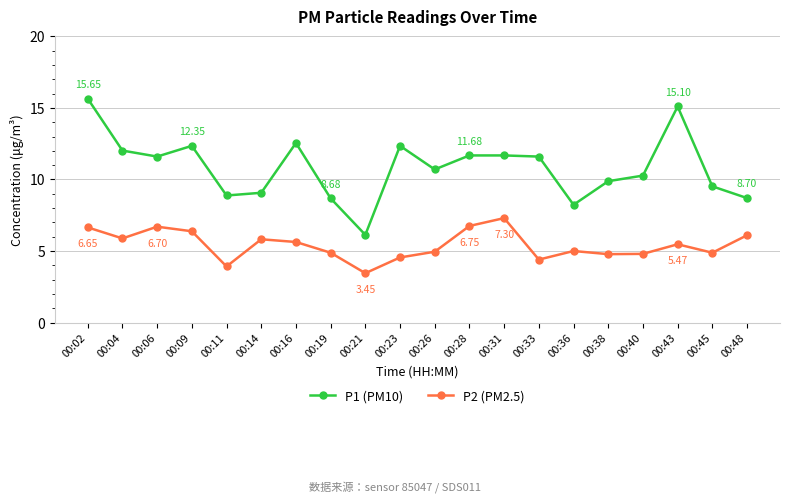

Rank the series at 00:09 from highest to lowest value.

P1 (PM10), P2 (PM2.5)